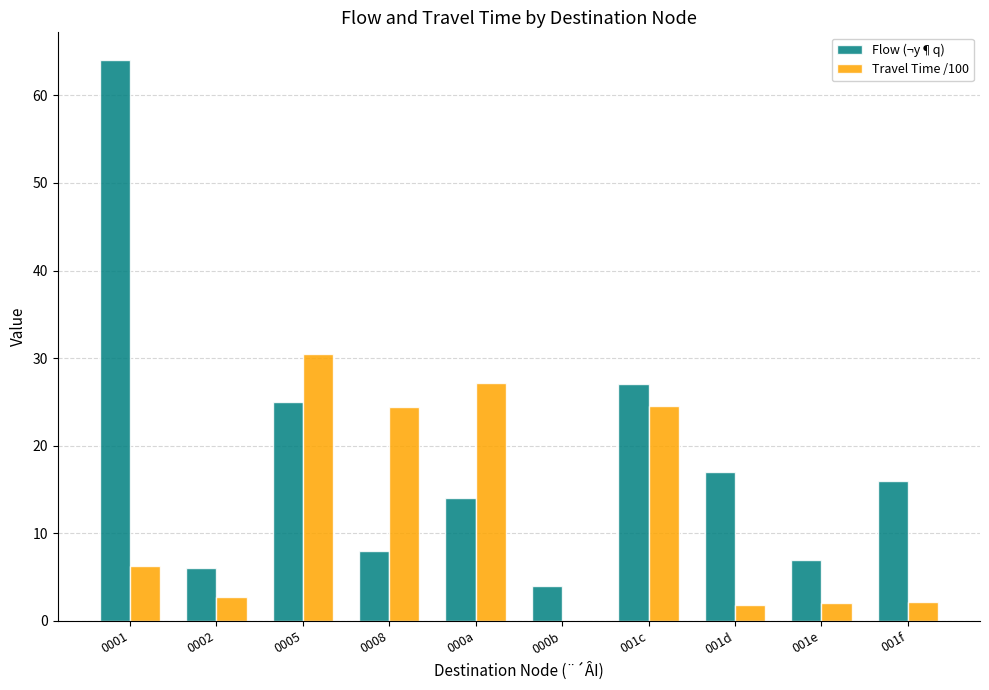

What is the maximum value shown in the chart?

64.0